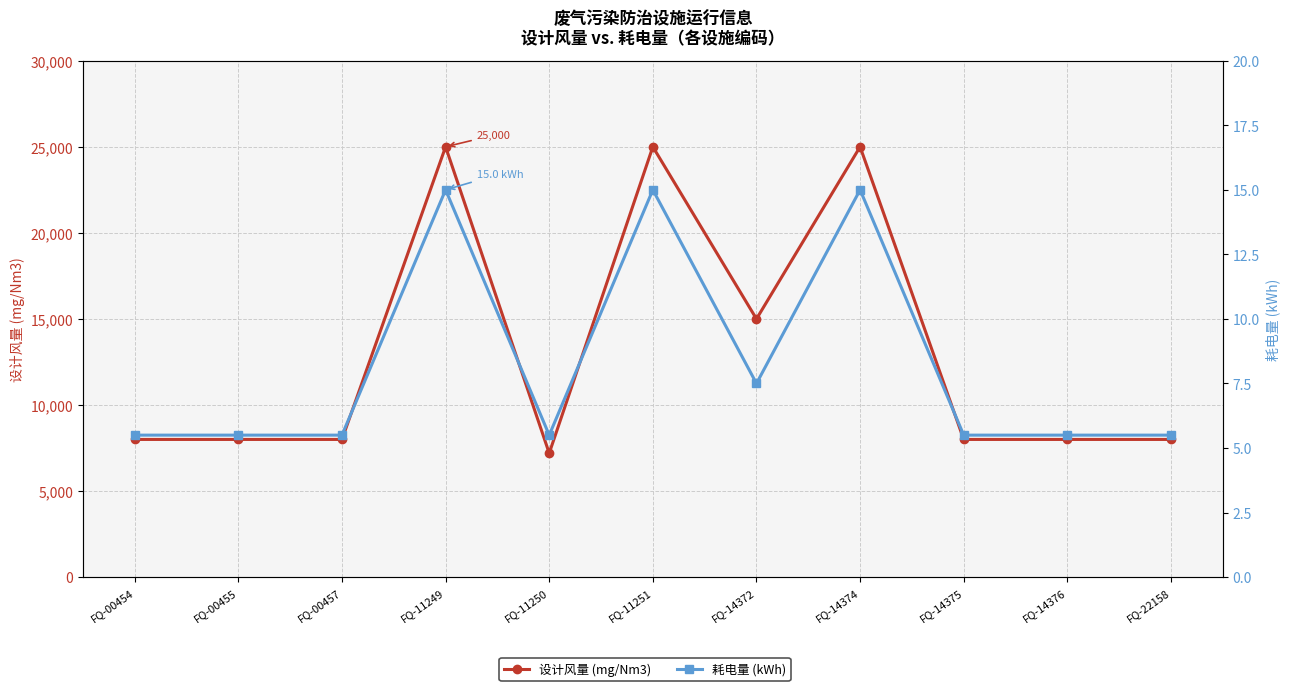

List the labels in order of 设计风量 (mg/Nm3) value, largest first.

FQ-11249, FQ-11251, FQ-14374, FQ-14372, FQ-00454, FQ-00455, FQ-00457, FQ-14375, FQ-14376, FQ-22158, FQ-11250